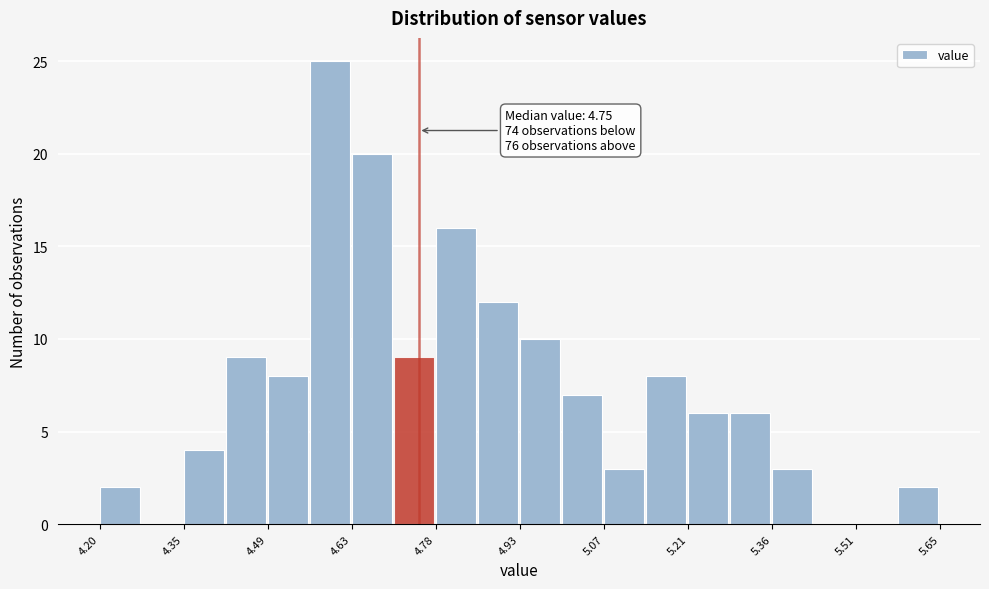

Around what value on the x-axis is the tallest bar? Give the approximate position of its centre, as read against the axis.

4.60